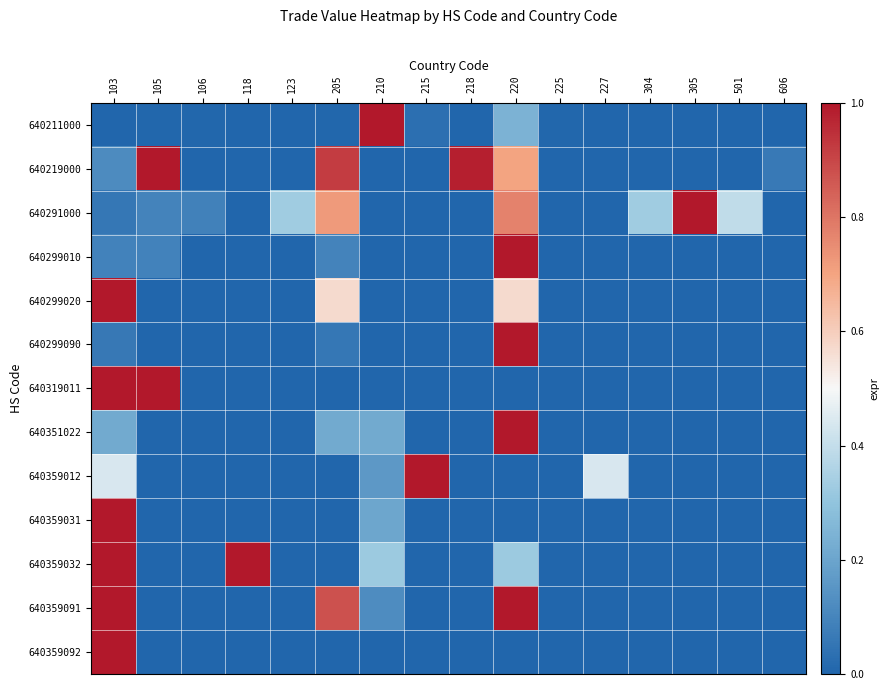

How many distinct data groups are displayed?

13